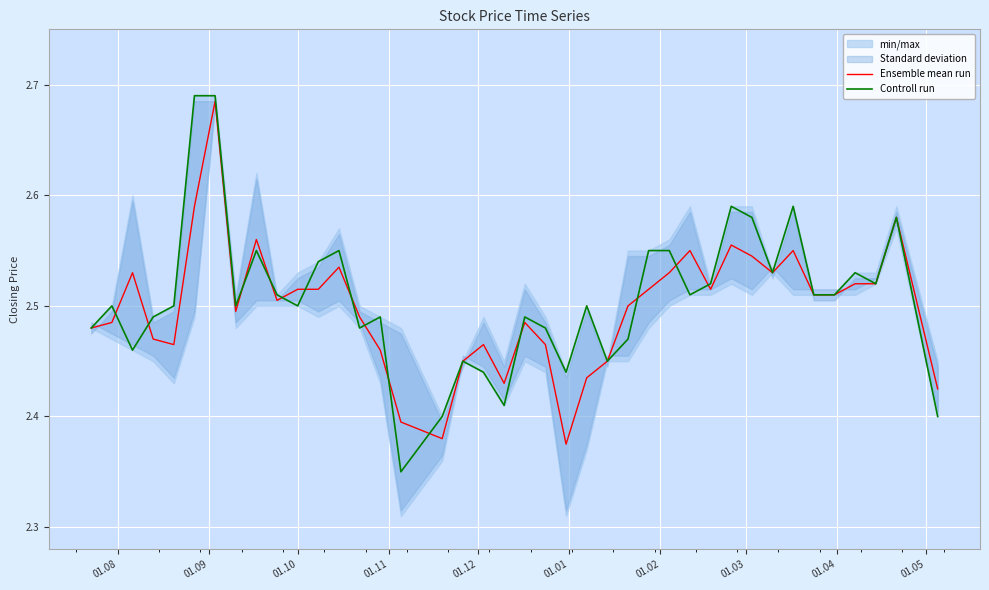

Reading left to right, what are all the values shown in this chart?

Ensemble mean run: 2.5	2.5	2.5	2.5	2.5	2.6	2.7	2.5	2.6	2.5	2.5	2.5	2.5	2.5	2.5	2.4	2.4	2.5	2.5	2.4	2.5	2.5	2.4	2.4	2.5	2.5	2.5	2.5	2.5	2.5	2.6	2.5	2.5	2.5	2.5	2.5	2.5	2.5	2.6	2.4
Controll run: 2.5	2.5	2.5	2.5	2.5	2.7	2.7	2.5	2.5	2.5	2.5	2.5	2.5	2.5	2.5	2.4	2.4	2.5	2.4	2.4	2.5	2.5	2.4	2.5	2.5	2.5	2.5	2.5	2.5	2.5	2.6	2.6	2.5	2.6	2.5	2.5	2.5	2.5	2.6	2.4